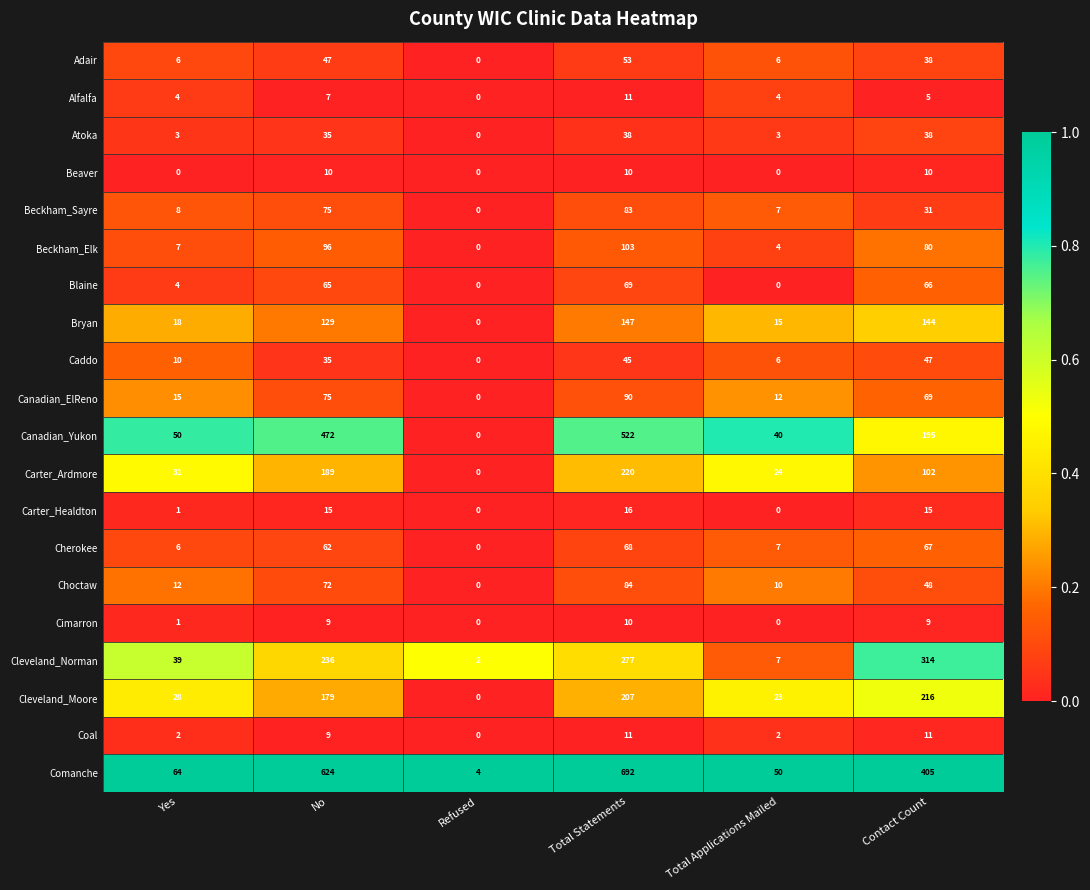

At how many categories does at least one series exceed 0?

6